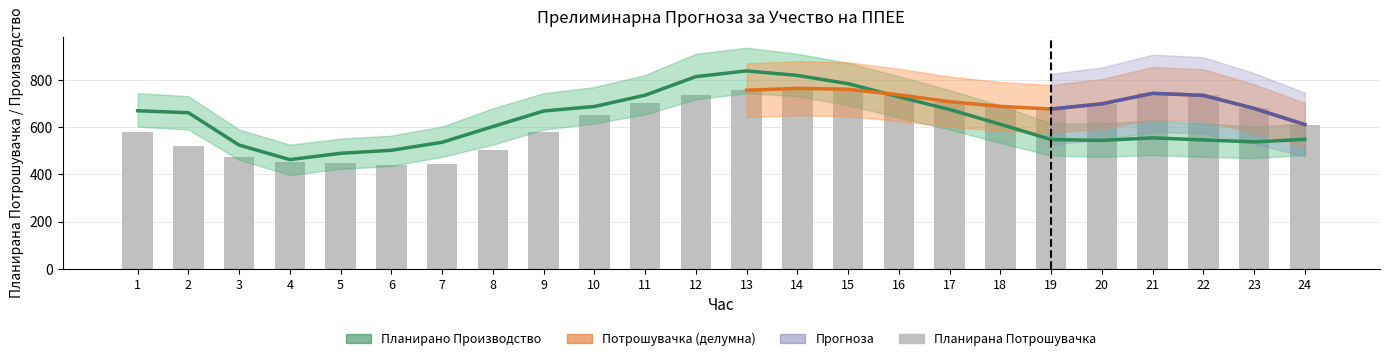

True or false: Планирана Потрошувачка has a value of 760.5 at 15.

True